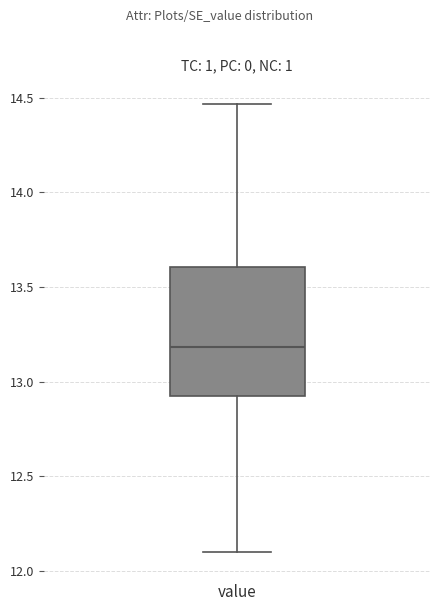

Read this box plot against the y-axis: the position of the median line, the range covered by the box, and the ends of both whiskers. The values are not printed on the chart, so give them approximately, as read against the axis.

median 13.20, box 12.90 to 13.60, whiskers 12.10 to 14.45